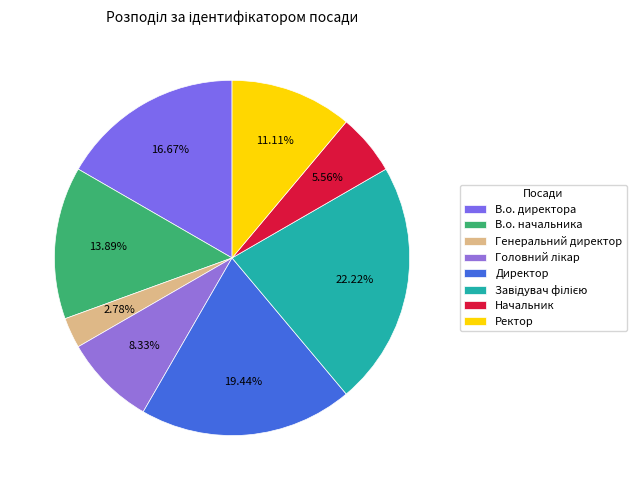

True or false: Начальник accounts for 1% of the total.

False